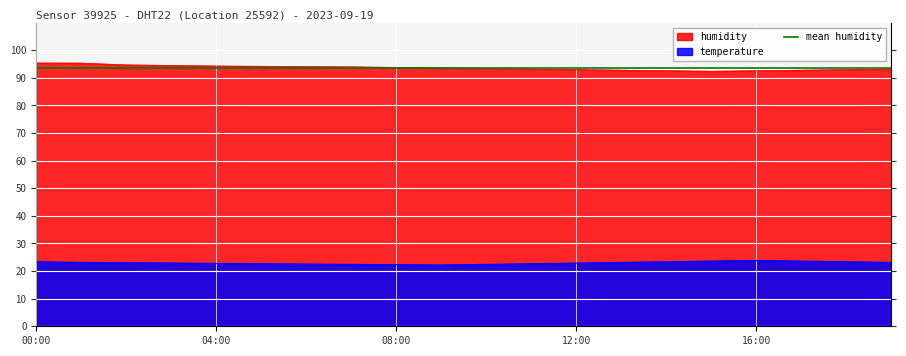

Reading right to left, list all the values displayed in this chart.

humidity: 93.2	93.0	92.8	92.6	92.4	92.6	92.8	93.0	93.2	93.4	93.6	93.8	94.0	94.1	94.2	94.3	94.5	94.7	95.3	95.4
temperature: 23.1	23.4	23.6	23.9	23.6	23.4	23.1	22.9	22.7	22.4	22.2	22.3	22.4	22.5	22.7	22.8	22.9	23.0	23.1	23.4